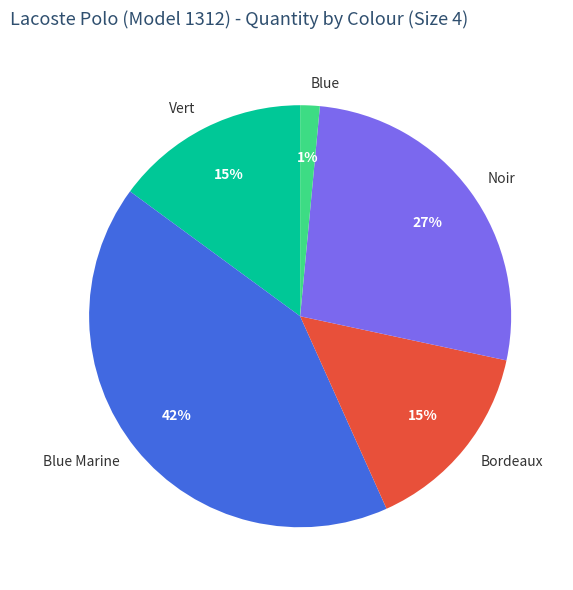

To the nearest percent, what is the combined percentage of Bordeaux and Vert?

30%